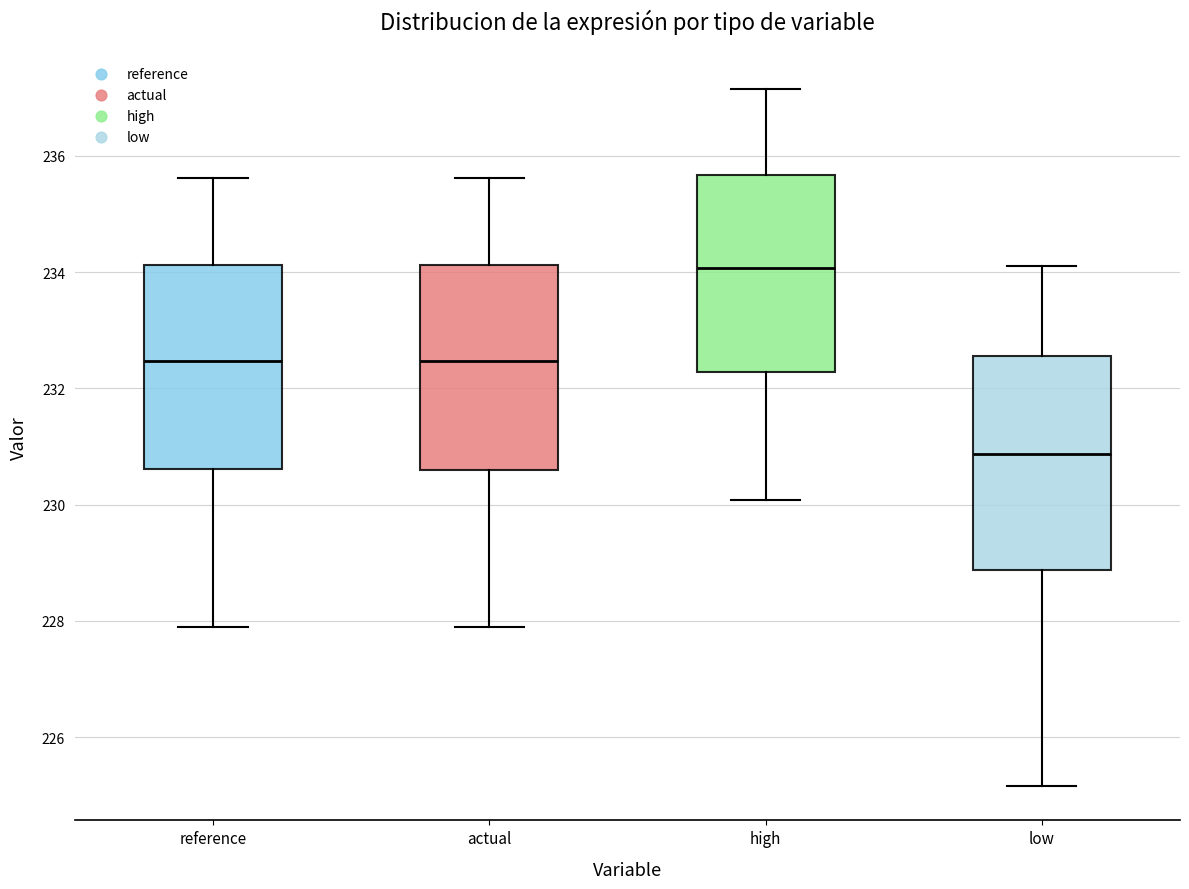

Which box's median line is the highest?

high